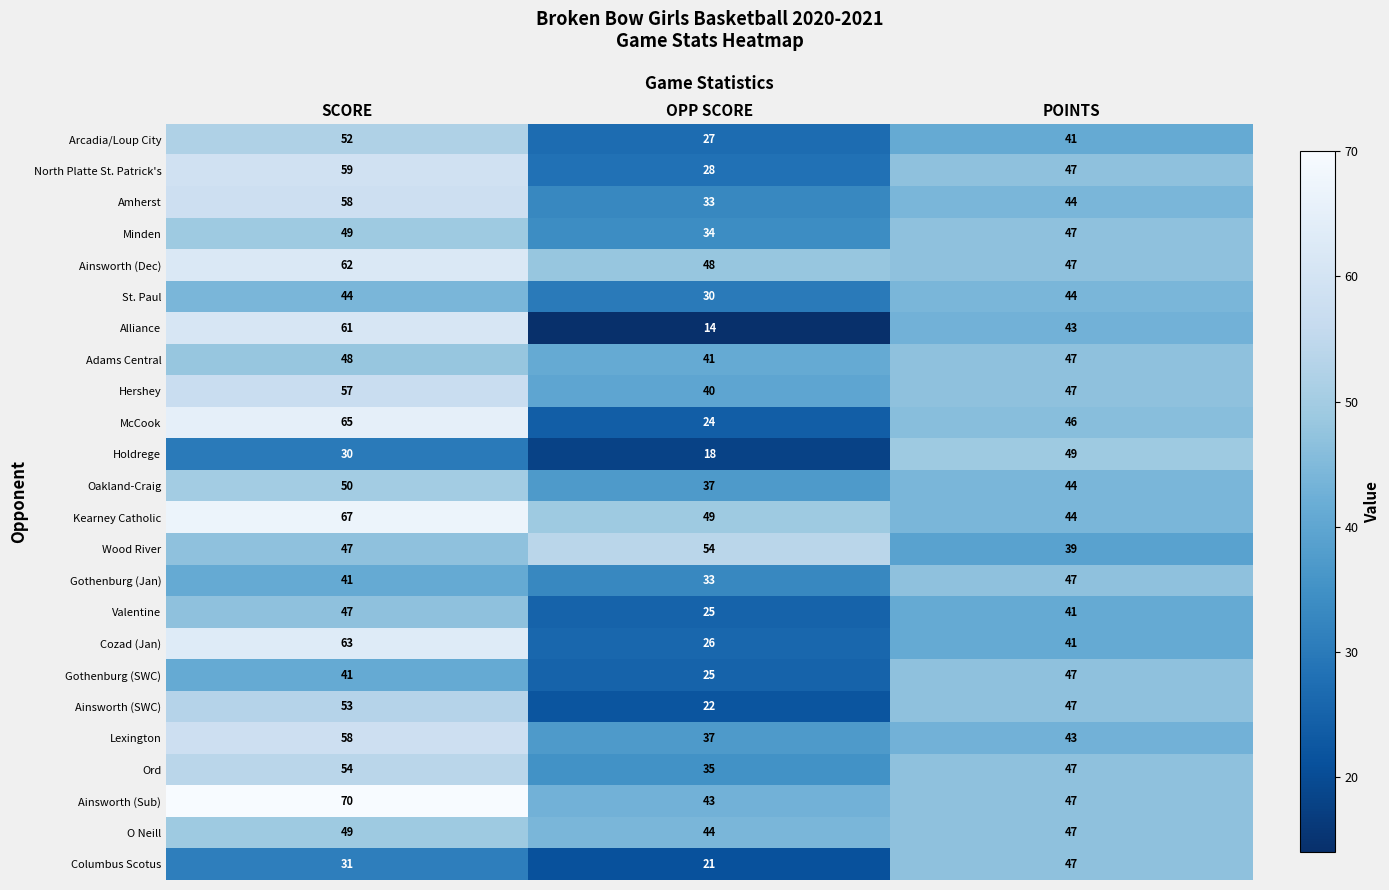

What is the spread (max minus min) of values at OPP SCORE?

40